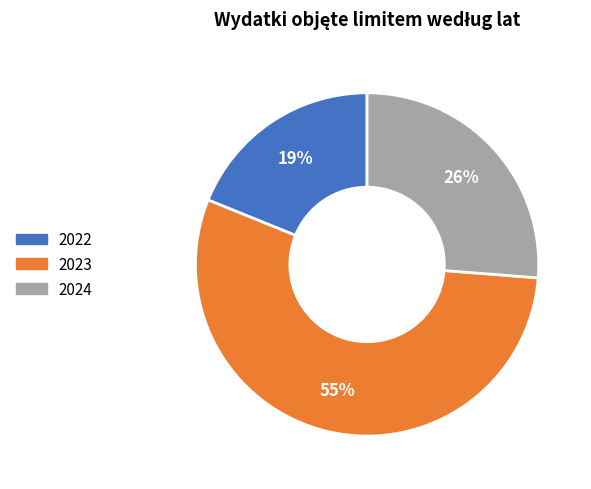

Rank the categories by value from lowest to highest.

2022, 2024, 2023